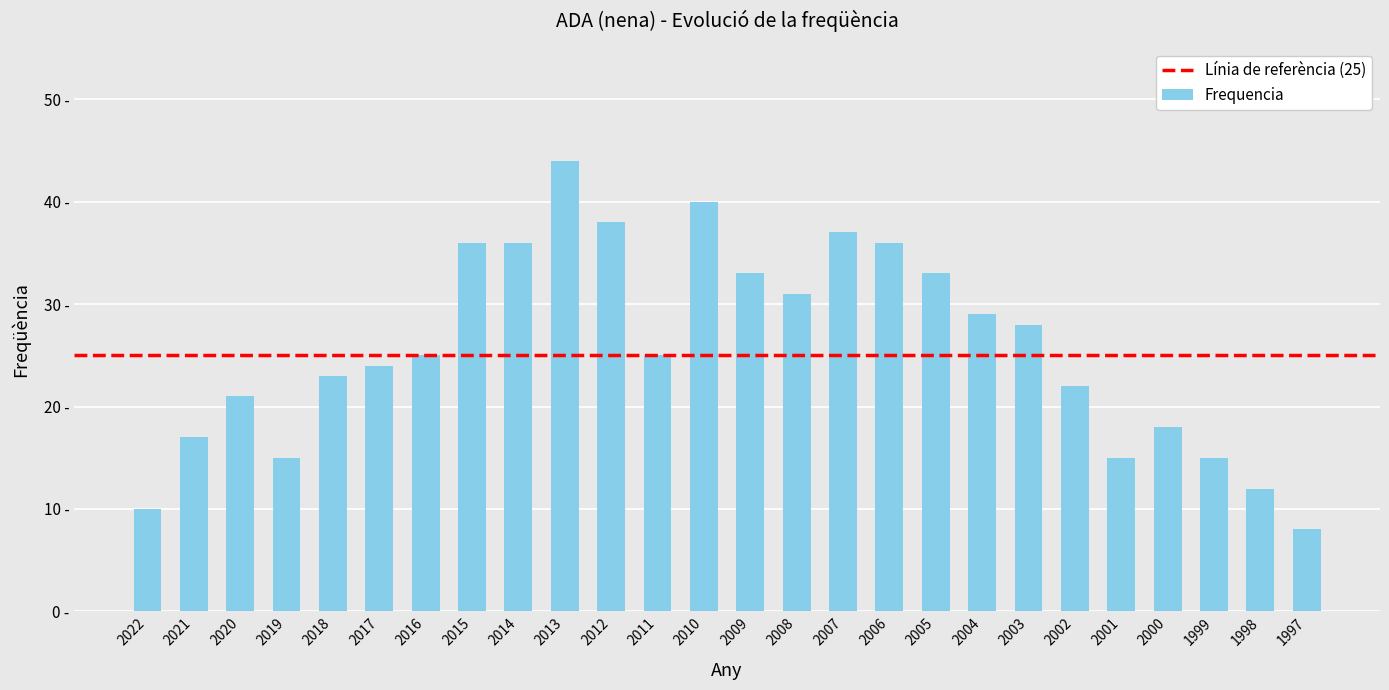

What is the difference between the second highest and second lowest values?

30